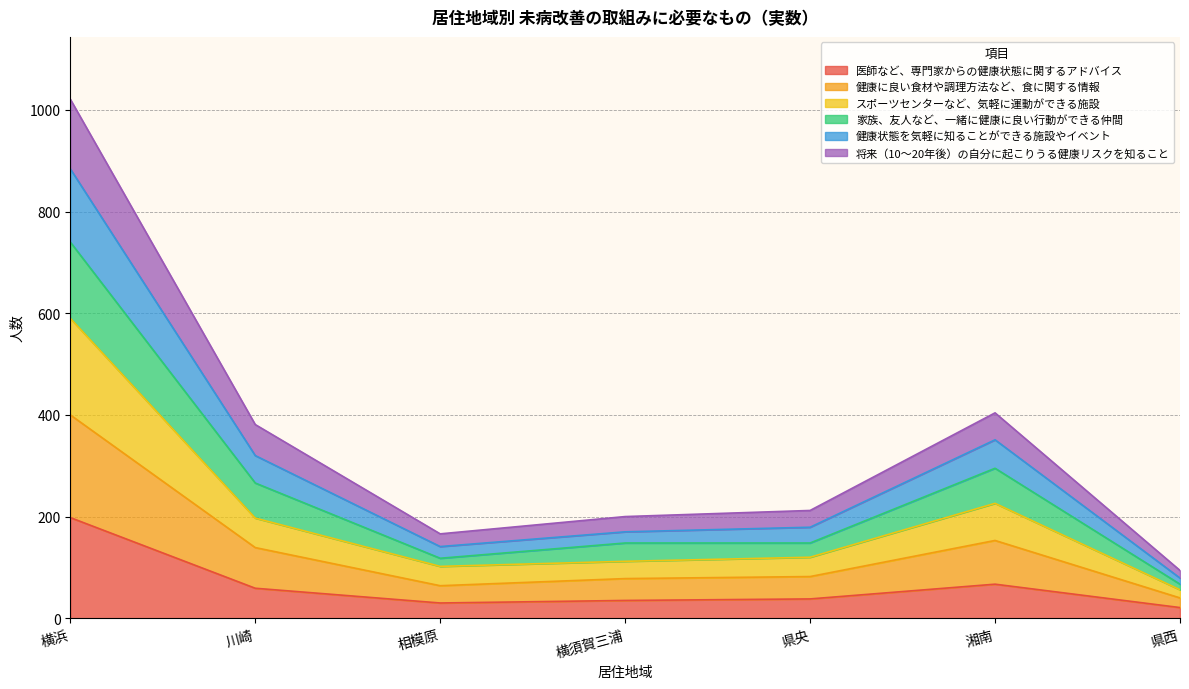

True or false: 医師など、専門家からの健康状態に関するアドバイス has a value of 38 at 県央.

True